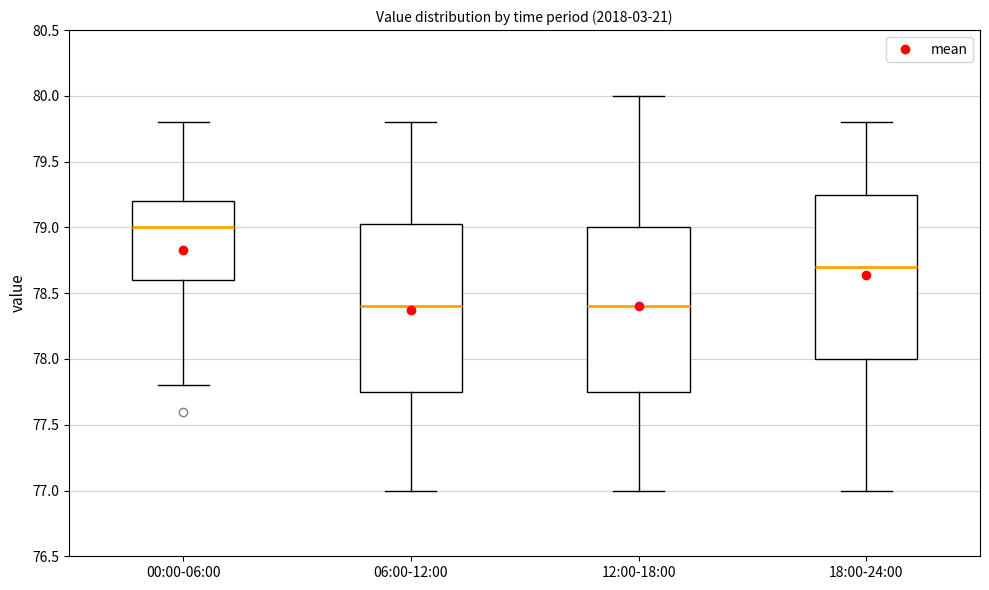

Reading left to right, read every box against the y-axis: the position of its median line, the range the box covers, and the ends of its whiskers. The values are not printed on the chart, so give them approximately, as read against the axis.

00:00-06:00: median 79.00, box 78.60 to 79.20, whiskers 77.80 to 79.80
06:00-12:00: median 78.40, box 77.75 to 79.05, whiskers 77.00 to 79.80
12:00-18:00: median 78.40, box 77.75 to 79.00, whiskers 77.00 to 80.00
18:00-24:00: median 78.70, box 78.00 to 79.25, whiskers 77.00 to 79.80